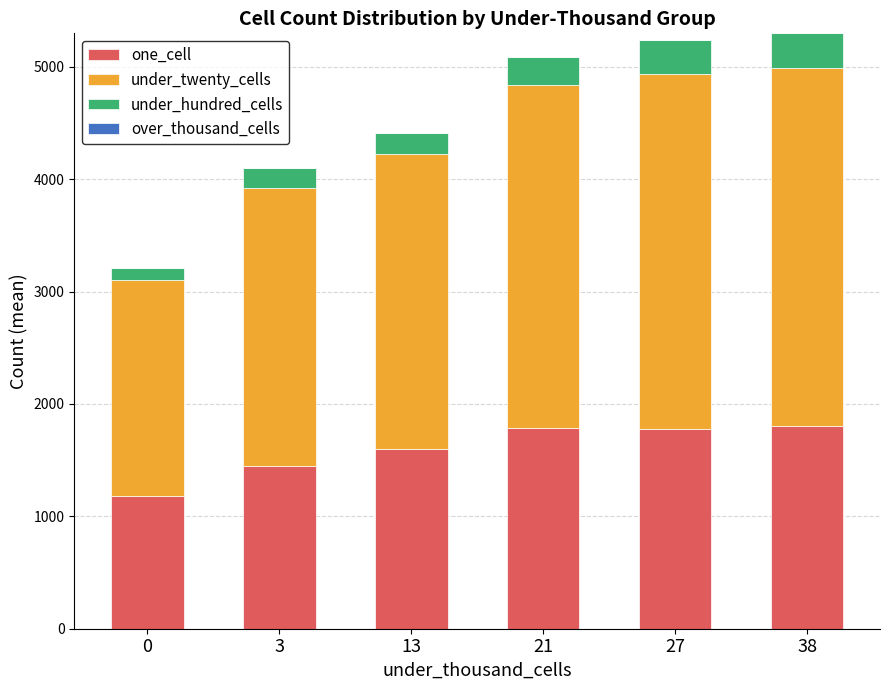

How many data points in one_cell are above 1774?

3